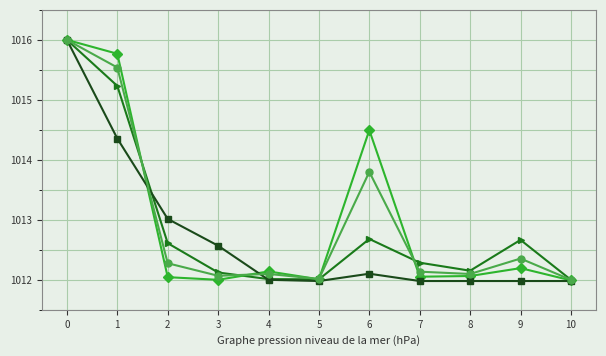

What is the total value across all series at 0?

4064.0